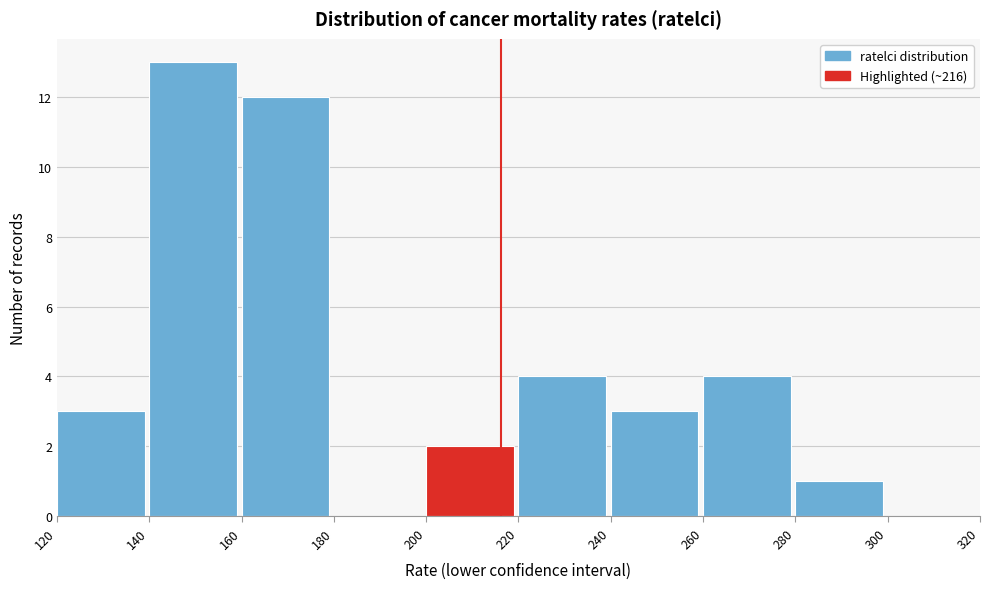

Which range on the x-axis has the tallest bar?

140 to 160